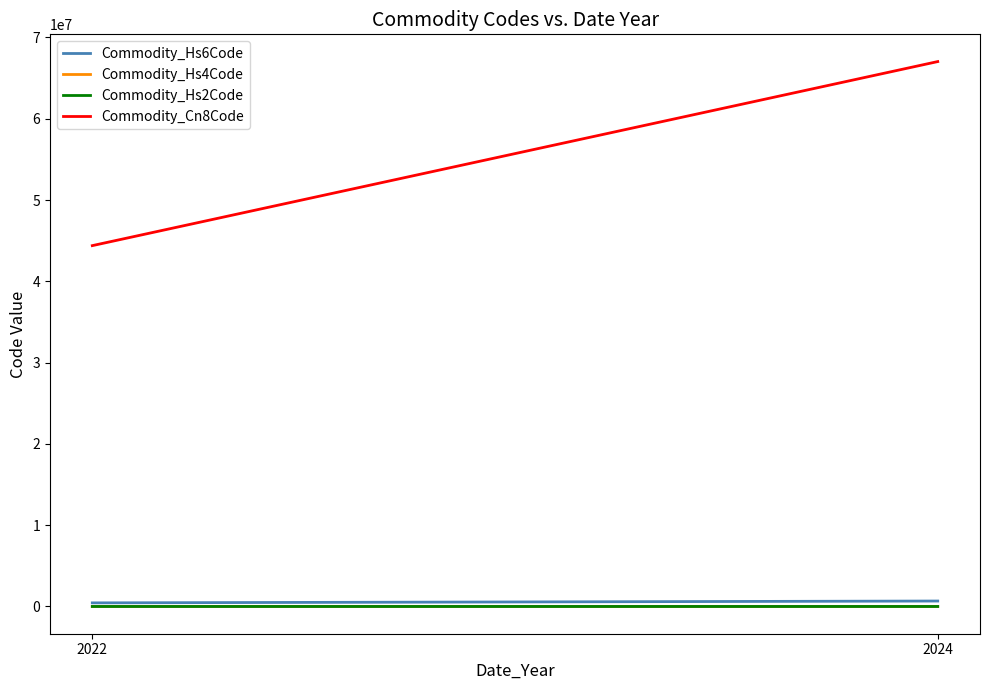

Reading left to right, what are all the values shown in this chart?

Commodity_Hs6Code: 443890.0	670300.0
Commodity_Hs4Code: 4438.0	6703.0
Commodity_Hs2Code: 44.3	67.0
Commodity_Cn8Code: 44389000.0	67030000.0